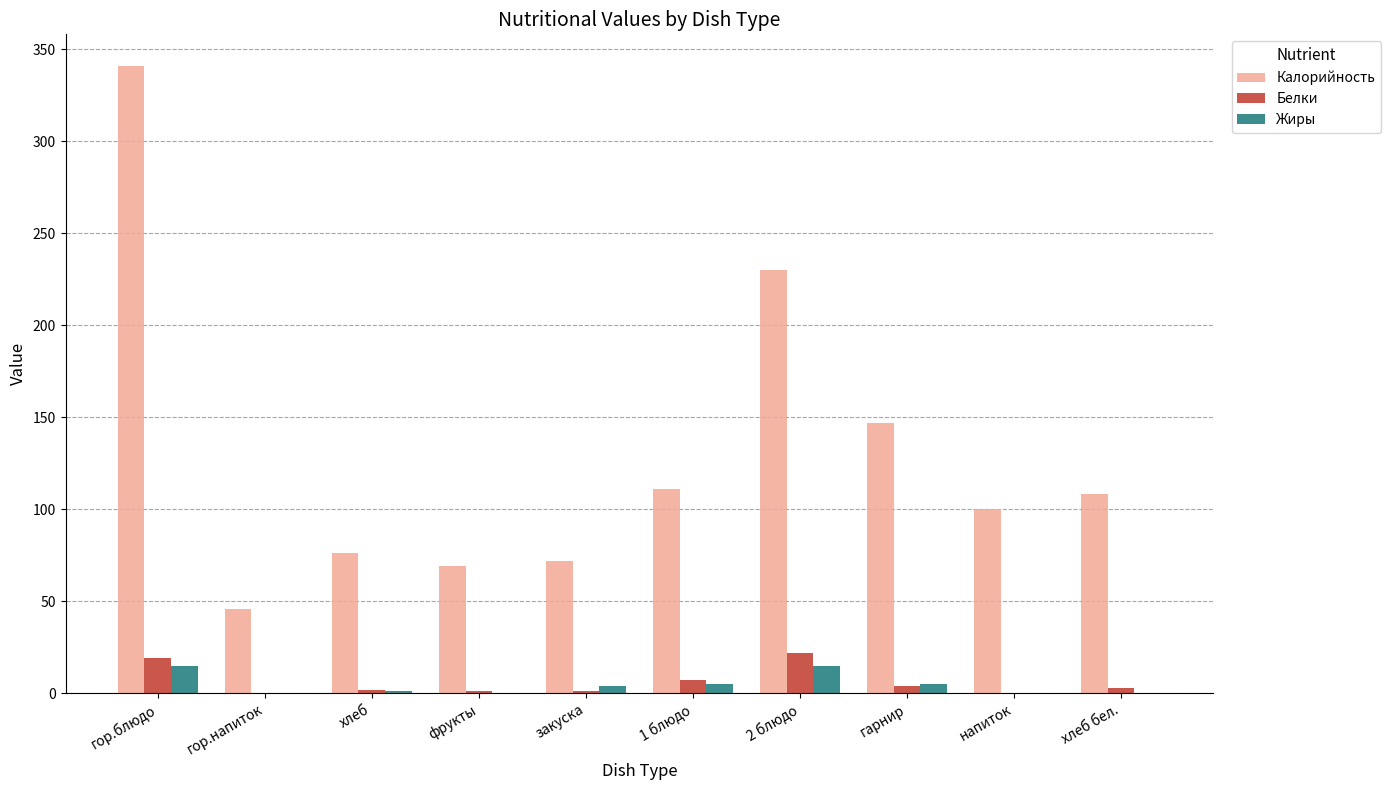

How many categories are shown in the chart?

10